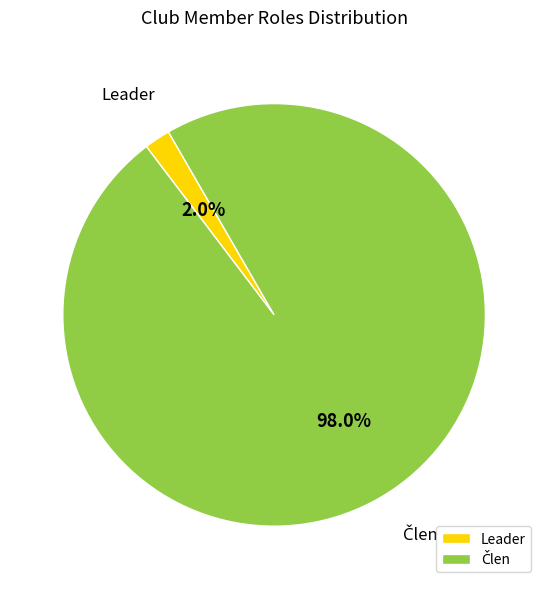

What is the smallest slice in the pie chart?

Leader